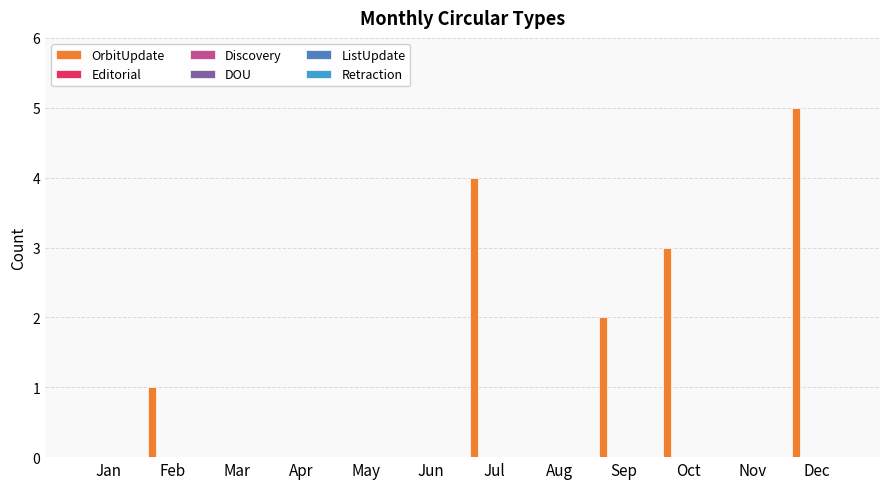

Are the bars horizontal?

No